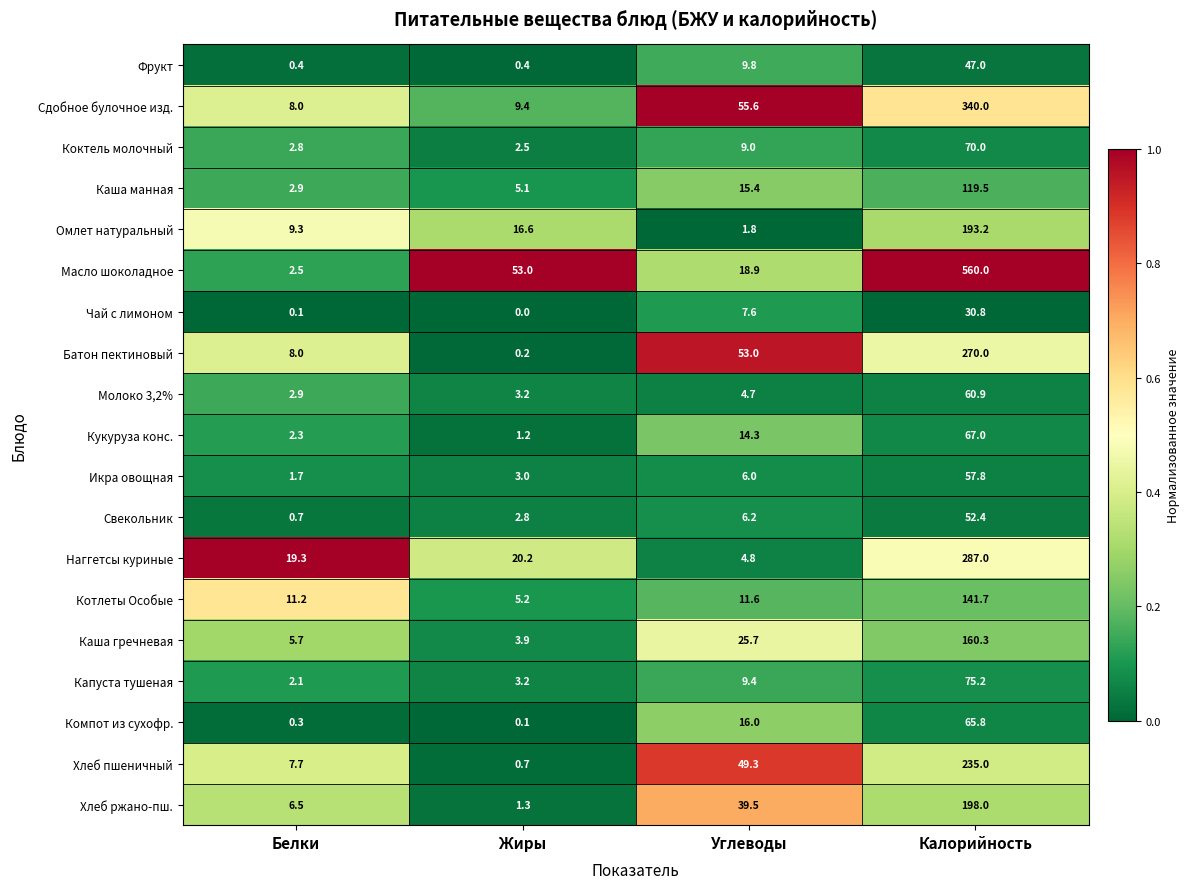

Between Белки and Калорийность, which series saw the biggest shift?

Масло шоколадное